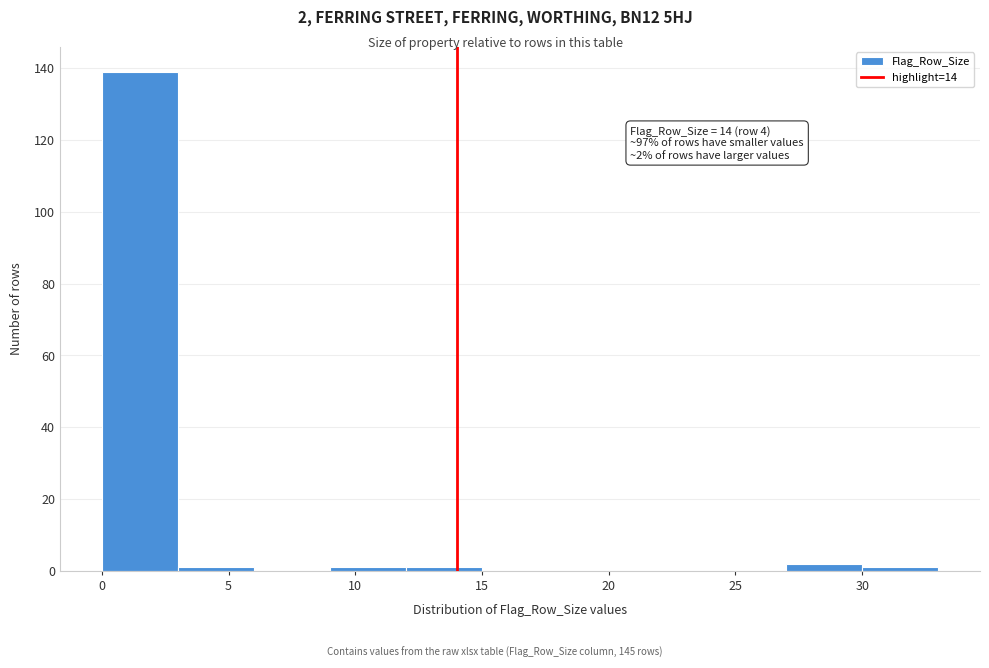

Which range on the x-axis has the tallest bar?

0 to 3